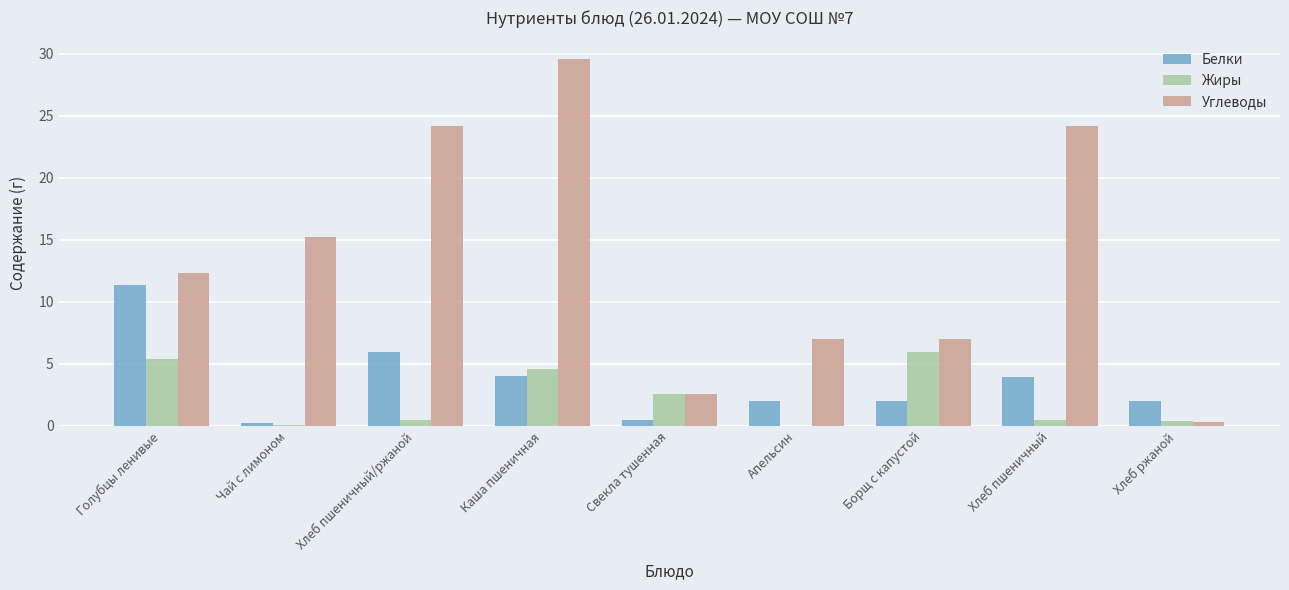

What is the approximate value of Жиры at Каша пшеничная?

4.6